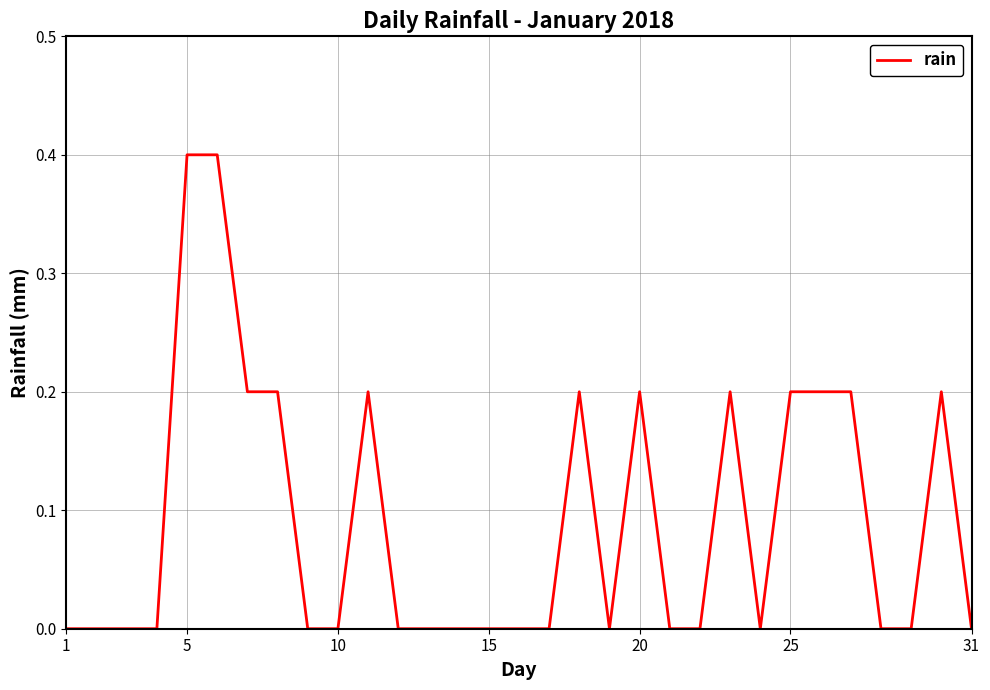

What is the greatest value displayed?

0.4